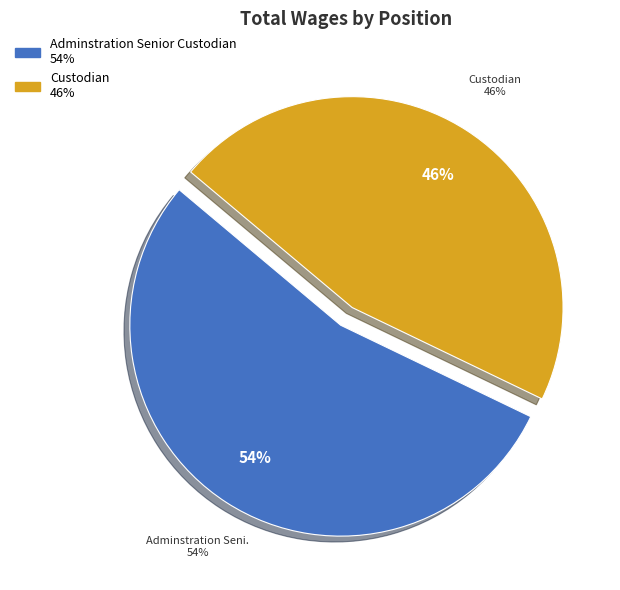

To the nearest percent, what percentage of the pie is Custodian?

46%